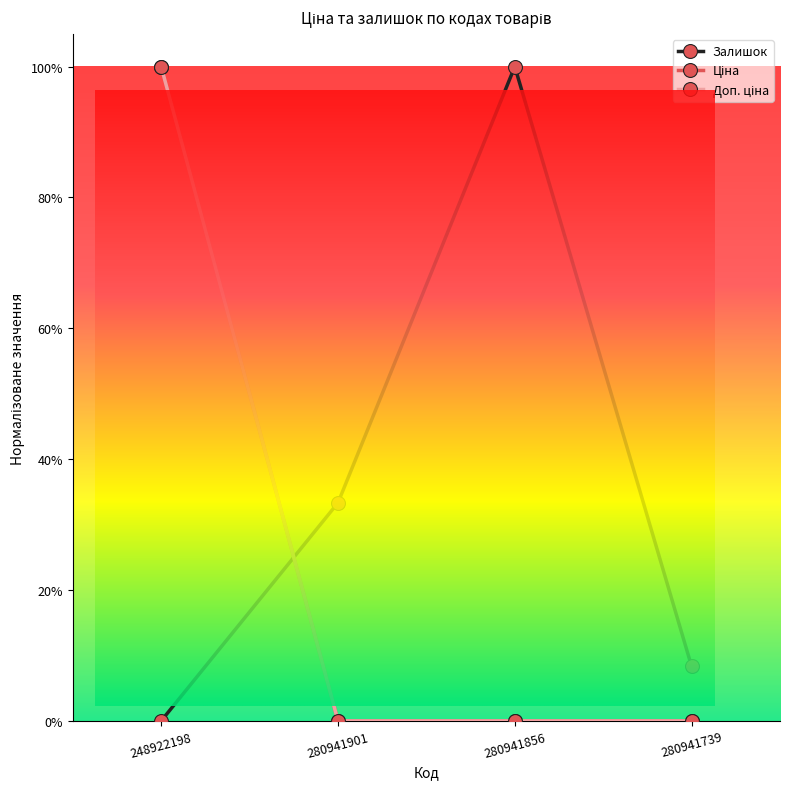

What is the difference between the maximum and minimum values in the Залишок series?

1.0